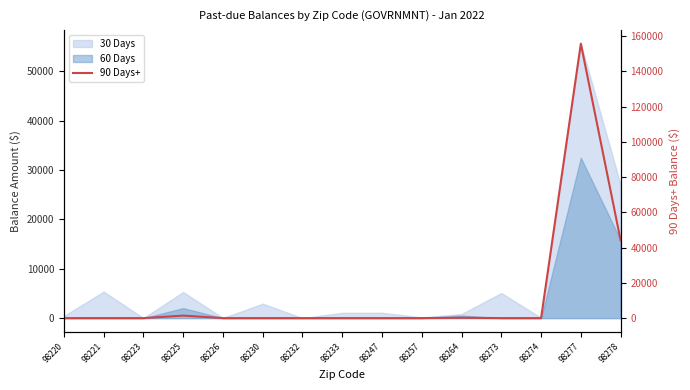

Reading left to right, extract all data points from this chart.

0.0	0.0	0.0	1427.0	0.0	0.0	0.0	0.0	0.0	0.0	199.0	0.0	0.0	155682.6	44135.8